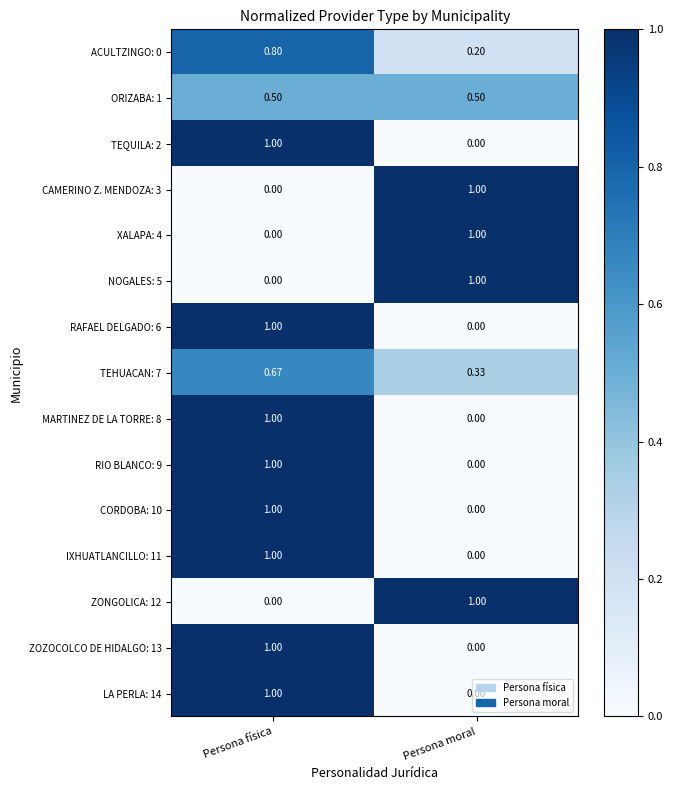

At which category is the sum across all series the highest?

Persona física